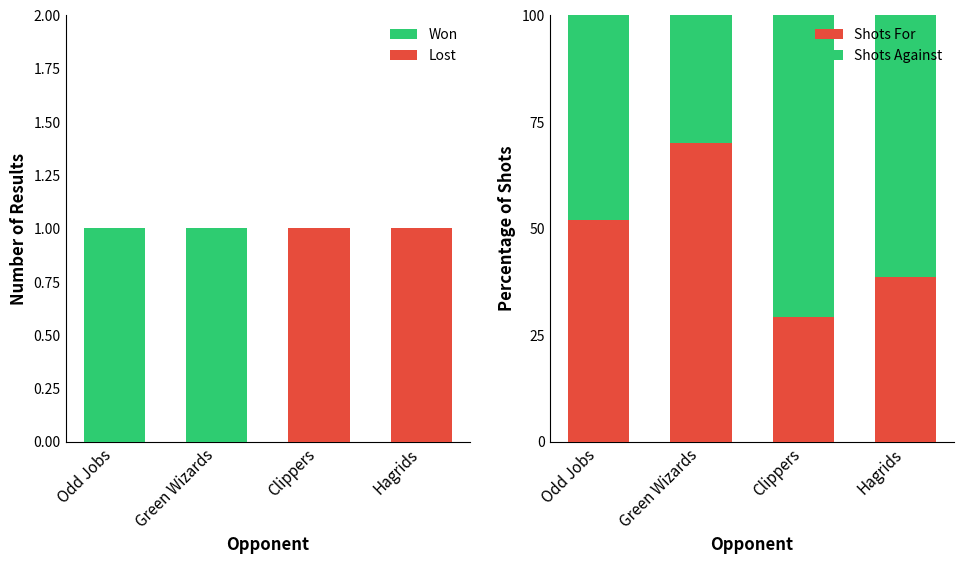

The Won series shows 0.0 at Hagrids. True or false?

True